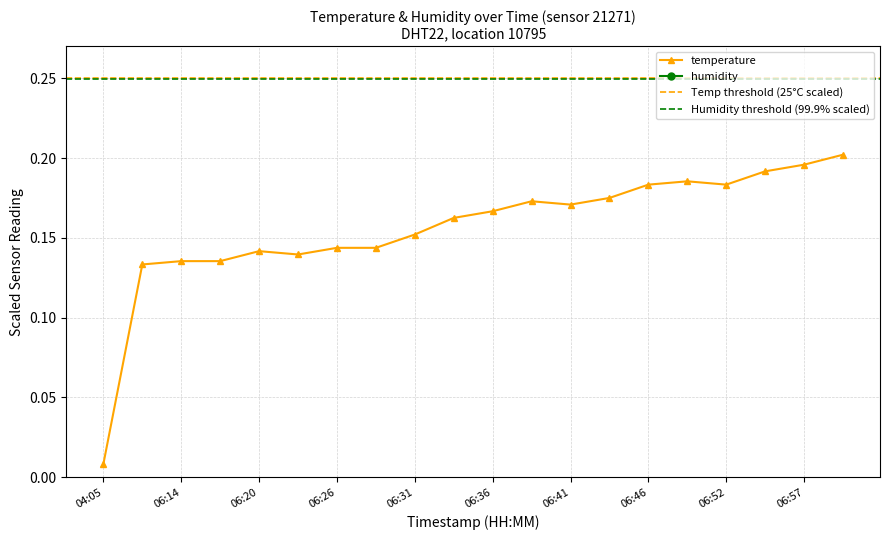

At which category does the data reach its first local valley?

06:23